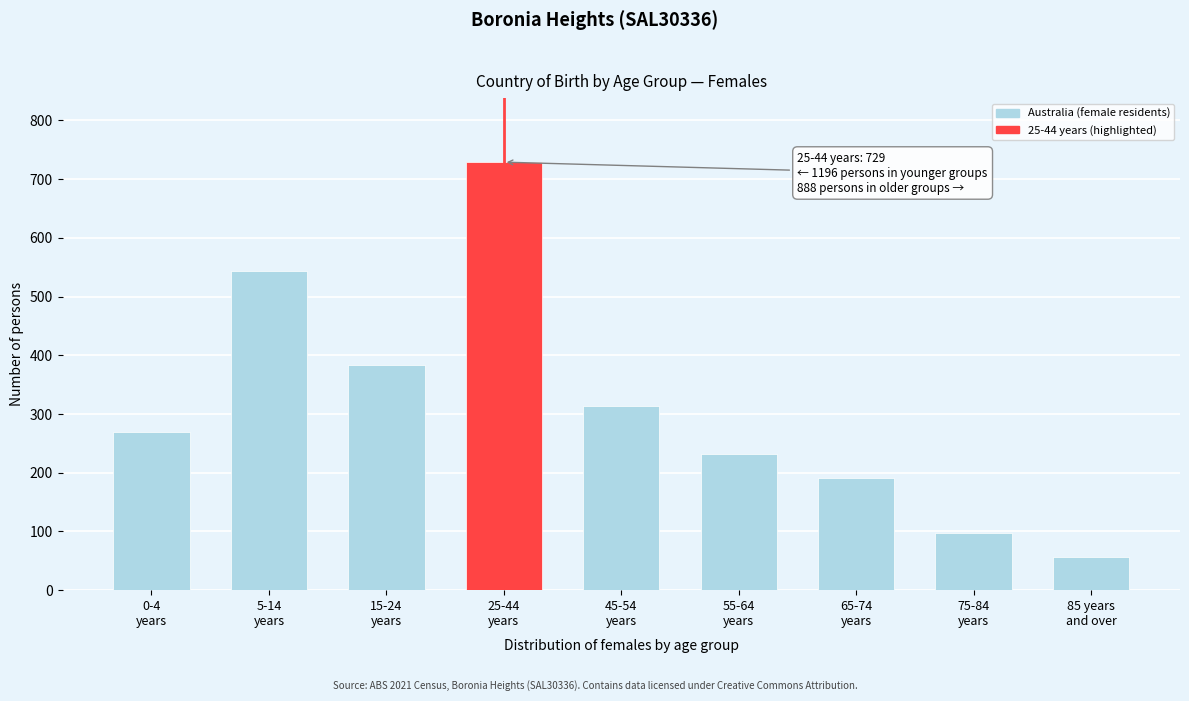

Reading left to right, transcribe all the data shown in this chart.

270	543	383	729	313	231	191	97	56